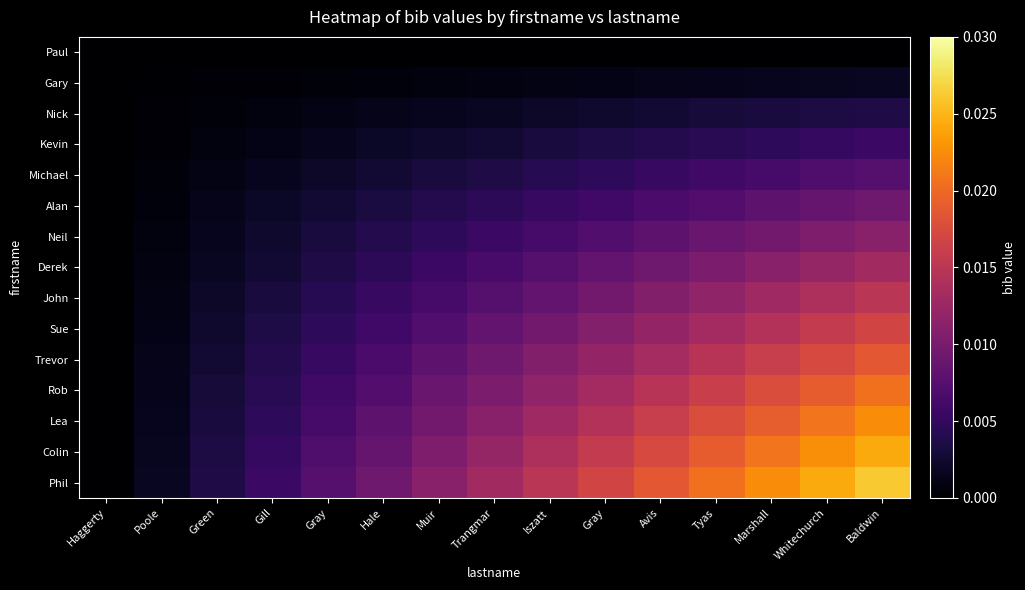

Reading left to right, extract all data points from this chart.

Paul: Haggerty=0.0	Poole=0.0	Green=0.0	Gill=0.0	Gray=0.0	Hale=0.0	Muir=0.0	Trangmar=0.0	Iszatt=0.0	Gray=0.0	Avis=0.0	Tyas=0.0	Marshall=0.0	Whitechurch=0.0	Baldwin=0.0
Gary: Haggerty=0.0	Poole=0.0	Green=0.0	Gill=0.0	Gray=0.0	Hale=0.0	Muir=0.0	Trangmar=0.0	Iszatt=0.0	Gray=0.0	Avis=0.0	Tyas=0.0	Marshall=0.0	Whitechurch=0.0	Baldwin=0.0
Nick: Haggerty=0.0	Poole=0.0	Green=0.0	Gill=0.0	Gray=0.0	Hale=0.0	Muir=0.0	Trangmar=0.0	Iszatt=0.0	Gray=0.0	Avis=0.0	Tyas=0.0	Marshall=0.0	Whitechurch=0.0	Baldwin=0.0
Kevin: Haggerty=0.0	Poole=0.0	Green=0.0	Gill=0.0	Gray=0.0	Hale=0.0	Muir=0.0	Trangmar=0.0	Iszatt=0.0	Gray=0.0	Avis=0.0	Tyas=0.0	Marshall=0.0	Whitechurch=0.0	Baldwin=0.0
Michael: Haggerty=0.0	Poole=0.0	Green=0.0	Gill=0.0	Gray=0.0	Hale=0.0	Muir=0.0	Trangmar=0.0	Iszatt=0.0	Gray=0.0	Avis=0.0	Tyas=0.0	Marshall=0.0	Whitechurch=0.0	Baldwin=0.0
Alan: Haggerty=0.0	Poole=0.0	Green=0.0	Gill=0.0	Gray=0.0	Hale=0.0	Muir=0.0	Trangmar=0.0	Iszatt=0.0	Gray=0.0	Avis=0.0	Tyas=0.0	Marshall=0.0	Whitechurch=0.0	Baldwin=0.0
Neil: Haggerty=0.0	Poole=0.0	Green=0.0	Gill=0.0	Gray=0.0	Hale=0.0	Muir=0.0	Trangmar=0.0	Iszatt=0.0	Gray=0.0	Avis=0.0	Tyas=0.0	Marshall=0.0	Whitechurch=0.0	Baldwin=0.0
Derek: Haggerty=0.0	Poole=0.0	Green=0.0	Gill=0.0	Gray=0.0	Hale=0.0	Muir=0.0	Trangmar=0.0	Iszatt=0.0	Gray=0.0	Avis=0.0	Tyas=0.0	Marshall=0.0	Whitechurch=0.0	Baldwin=0.0
John: Haggerty=0.0	Poole=0.0	Green=0.0	Gill=0.0	Gray=0.0	Hale=0.0	Muir=0.0	Trangmar=0.0	Iszatt=0.0	Gray=0.0	Avis=0.0	Tyas=0.0	Marshall=0.0	Whitechurch=0.0	Baldwin=0.0
Sue: Haggerty=0.0	Poole=0.0	Green=0.0	Gill=0.0	Gray=0.0	Hale=0.0	Muir=0.0	Trangmar=0.0	Iszatt=0.0	Gray=0.0	Avis=0.0	Tyas=0.0	Marshall=0.0	Whitechurch=0.0	Baldwin=0.0
Trevor: Haggerty=0.0	Poole=0.0	Green=0.0	Gill=0.0	Gray=0.0	Hale=0.0	Muir=0.0	Trangmar=0.0	Iszatt=0.0	Gray=0.0	Avis=0.0	Tyas=0.0	Marshall=0.0	Whitechurch=0.0	Baldwin=0.0
Rob: Haggerty=0.0	Poole=0.0	Green=0.0	Gill=0.0	Gray=0.0	Hale=0.0	Muir=0.0	Trangmar=0.0	Iszatt=0.0	Gray=0.0	Avis=0.0	Tyas=0.0	Marshall=0.0	Whitechurch=0.0	Baldwin=0.0
Lea: Haggerty=0.0	Poole=0.0	Green=0.0	Gill=0.0	Gray=0.0	Hale=0.0	Muir=0.0	Trangmar=0.0	Iszatt=0.0	Gray=0.0	Avis=0.0	Tyas=0.0	Marshall=0.0	Whitechurch=0.0	Baldwin=0.0
Colin: Haggerty=0.0	Poole=0.0	Green=0.0	Gill=0.0	Gray=0.0	Hale=0.0	Muir=0.0	Trangmar=0.0	Iszatt=0.0	Gray=0.0	Avis=0.0	Tyas=0.0	Marshall=0.0	Whitechurch=0.0	Baldwin=0.0
Phil: Haggerty=0.0	Poole=0.0	Green=0.0	Gill=0.0	Gray=0.0	Hale=0.0	Muir=0.0	Trangmar=0.0	Iszatt=0.0	Gray=0.0	Avis=0.0	Tyas=0.0	Marshall=0.0	Whitechurch=0.0	Baldwin=0.0